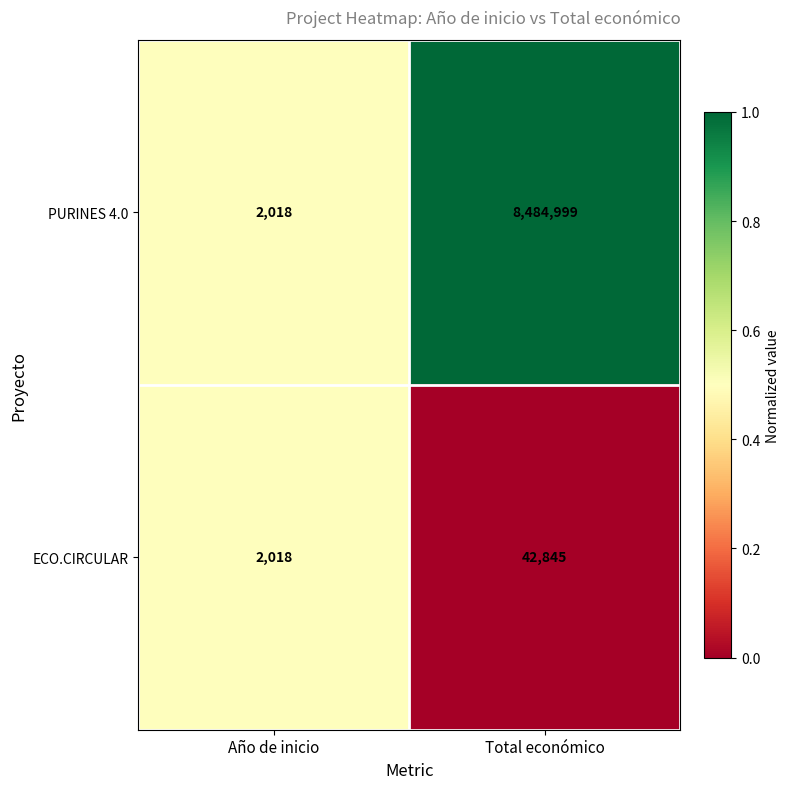

Where is PURINES 4.0 nearest to the value 4243508?

Año de inicio